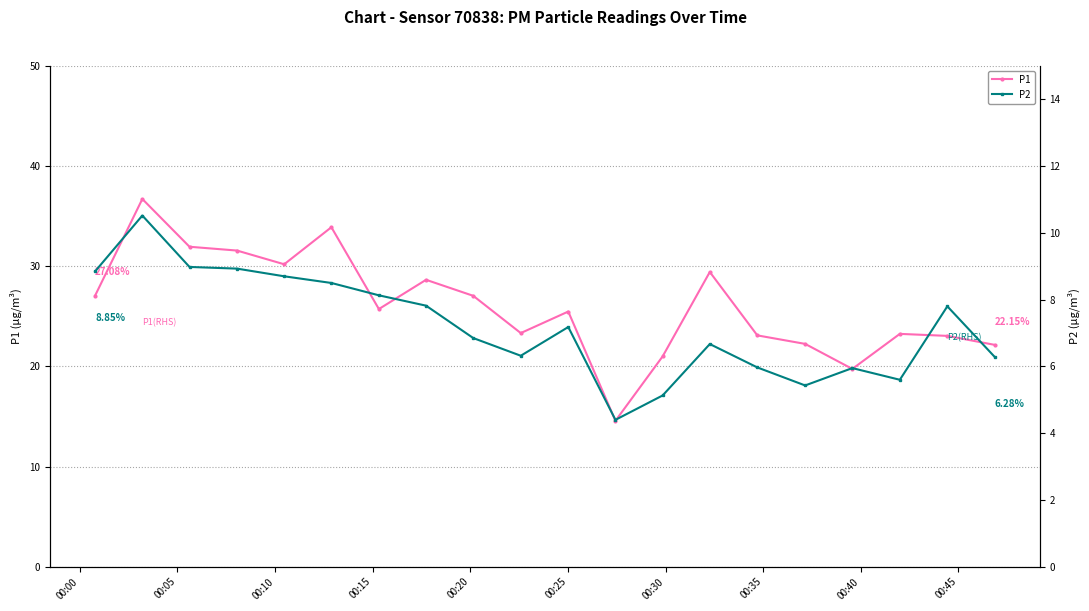

What is the value of the P1 point at the 11th from the left?

25.5